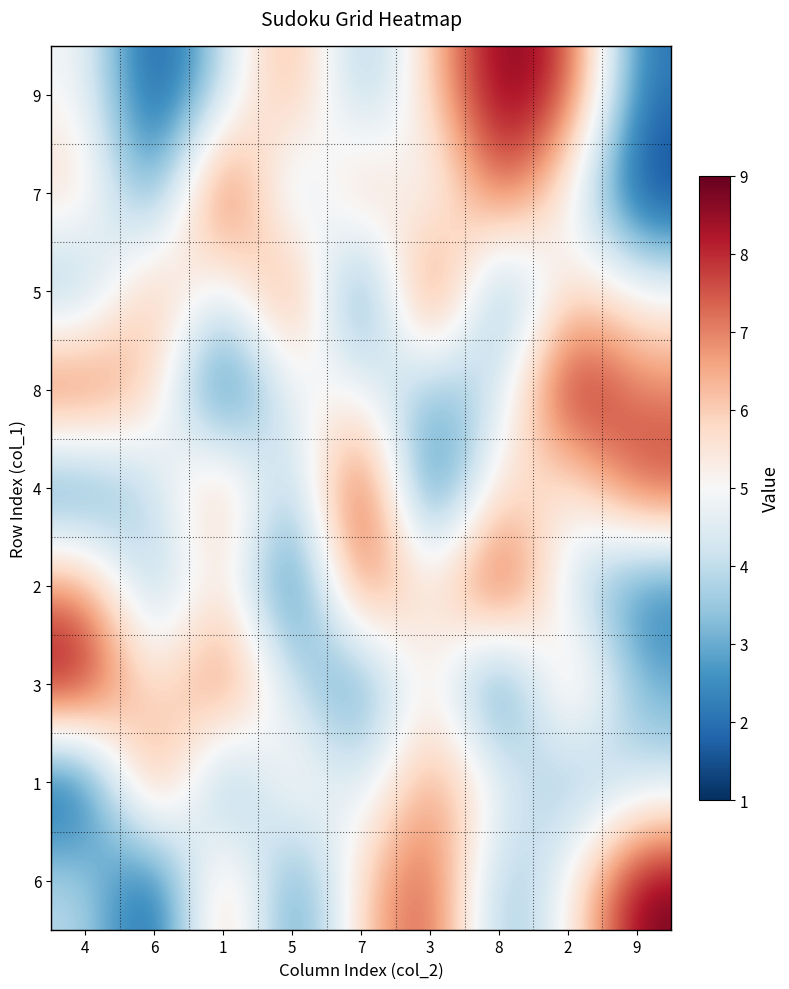

What is the total value across all series at 5?

39